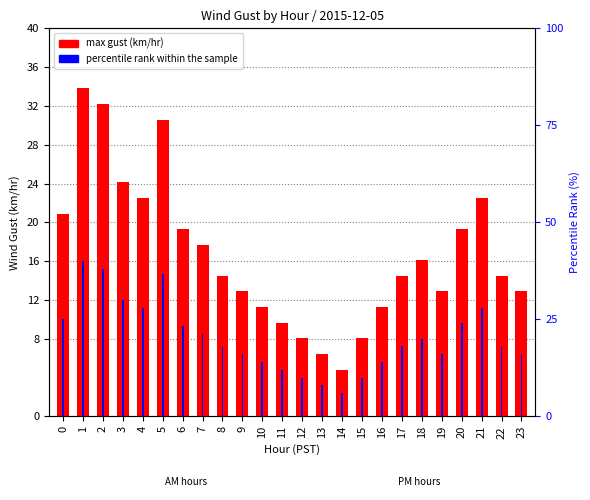

Which category has the highest value across all series?

1